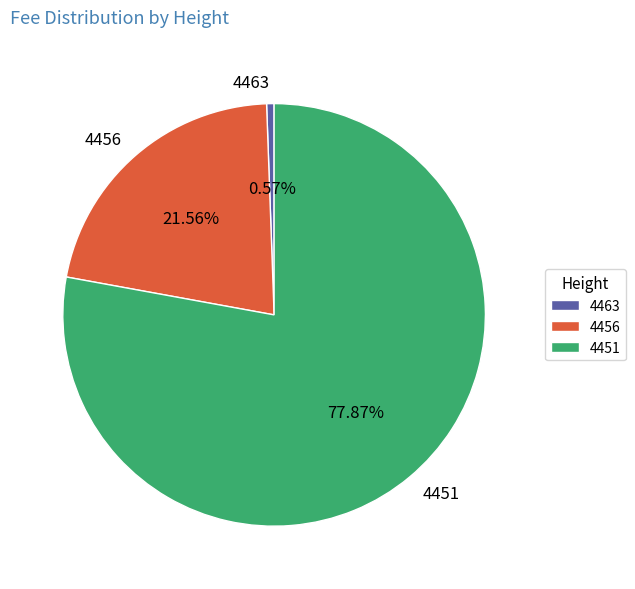

Does 4456 account for over 50% of the chart?

No